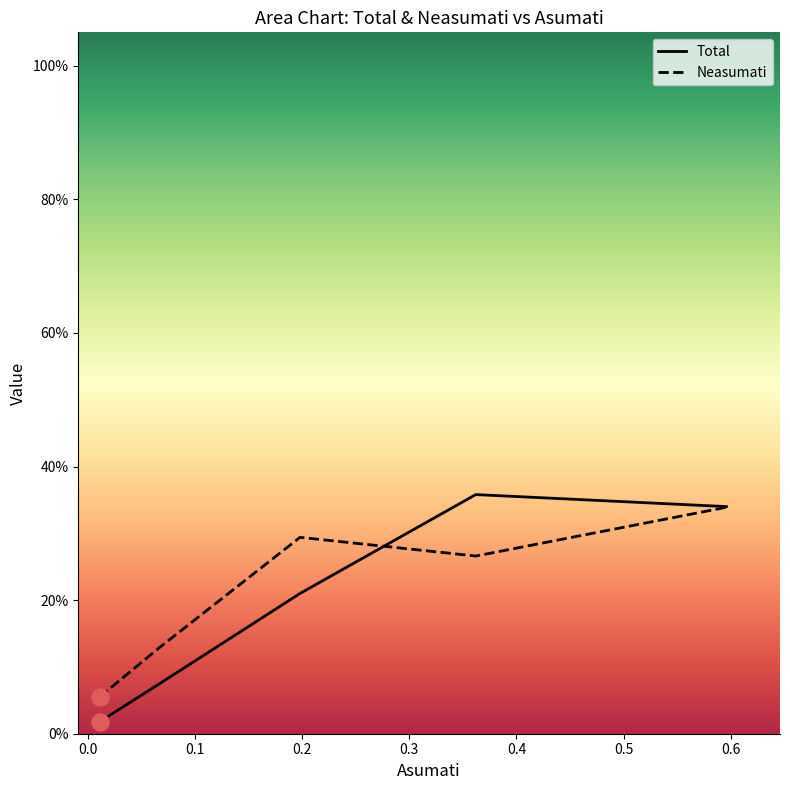

Is the value of Total at 0.1 greater than the value of Neasumati at 0.0?

Yes